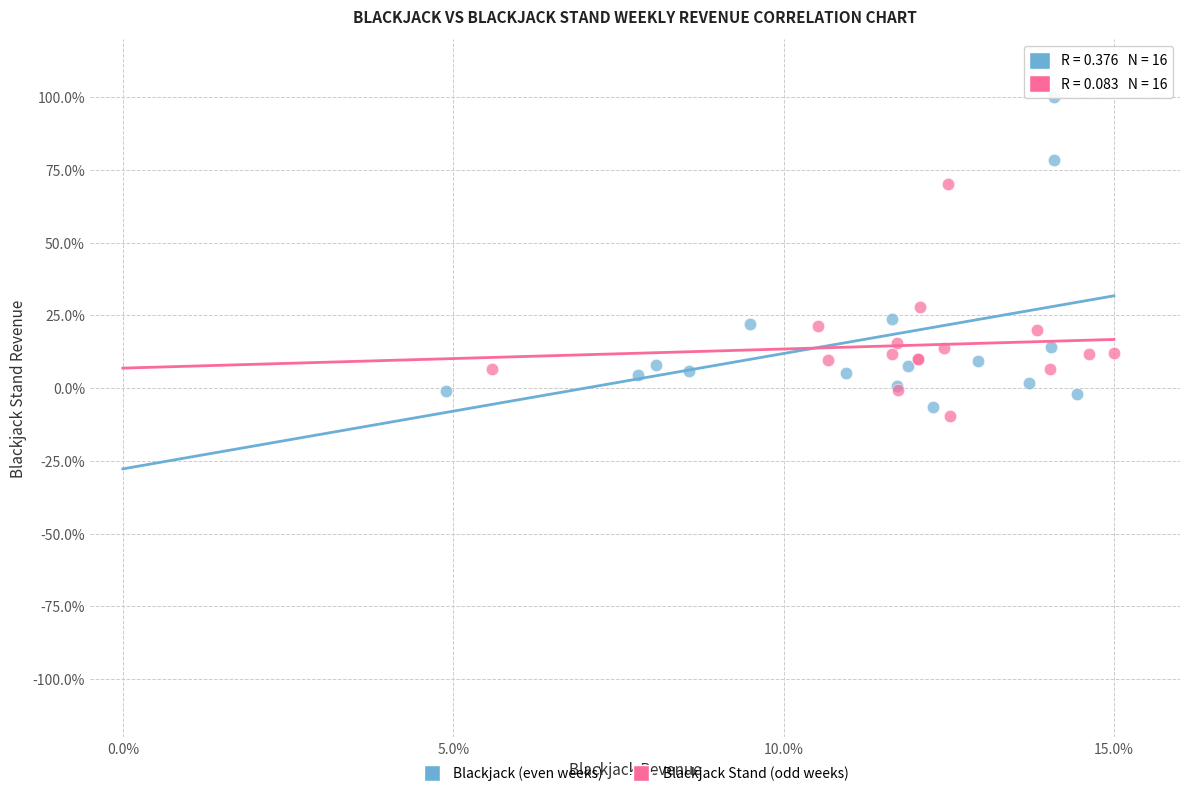

What are all the series names shown in the legend?

Blackjack (even weeks), Blackjack Stand (odd weeks)